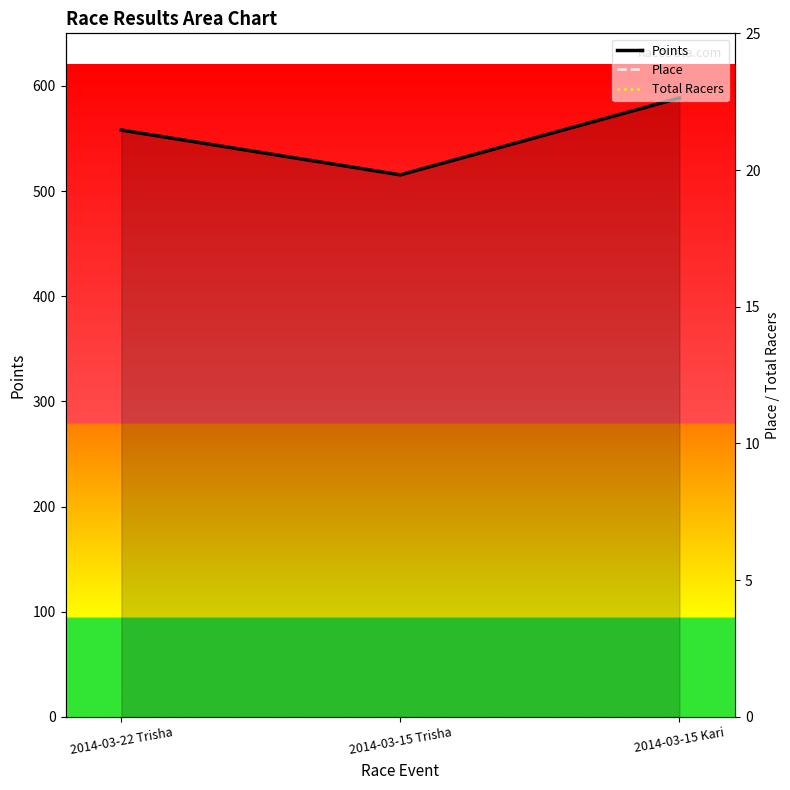

Reading right to left, list all the values displayed in this chart.

Points: 588.5	515.4	558.0
Place: 9.0	6.0	6.0
Total Racers: 9.0	9.0	17.0